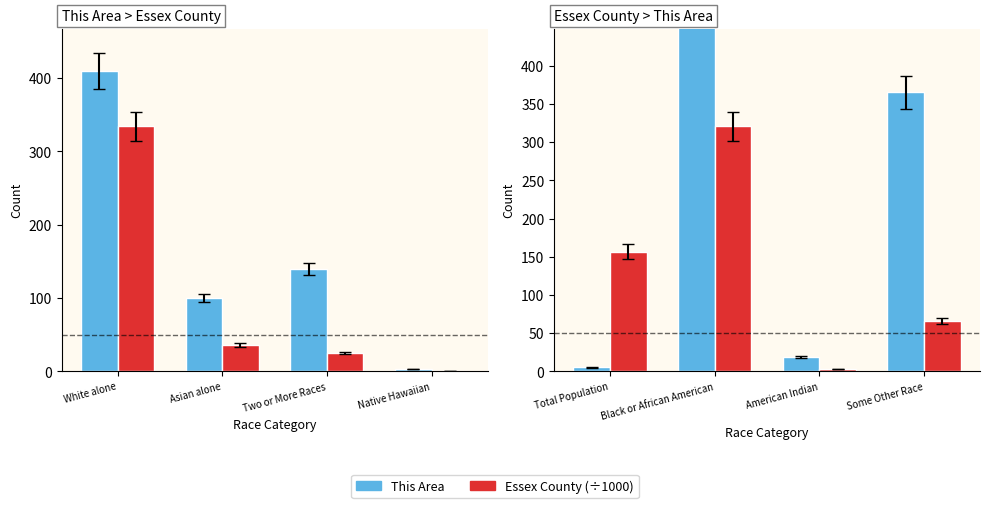

Is it true that This Area equals 1.9 at Total Population?

False